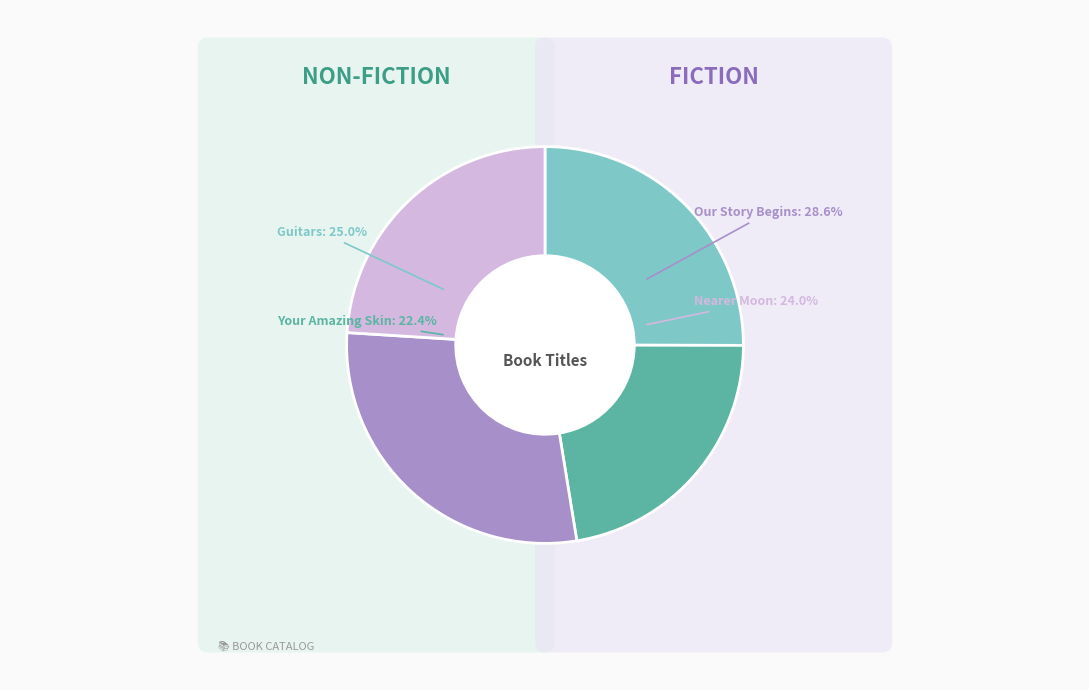

To the nearest percent, what is the combined percentage of Your Amazing Skin (9781481422055) and Our Story Begins (9781481472098)?

51%